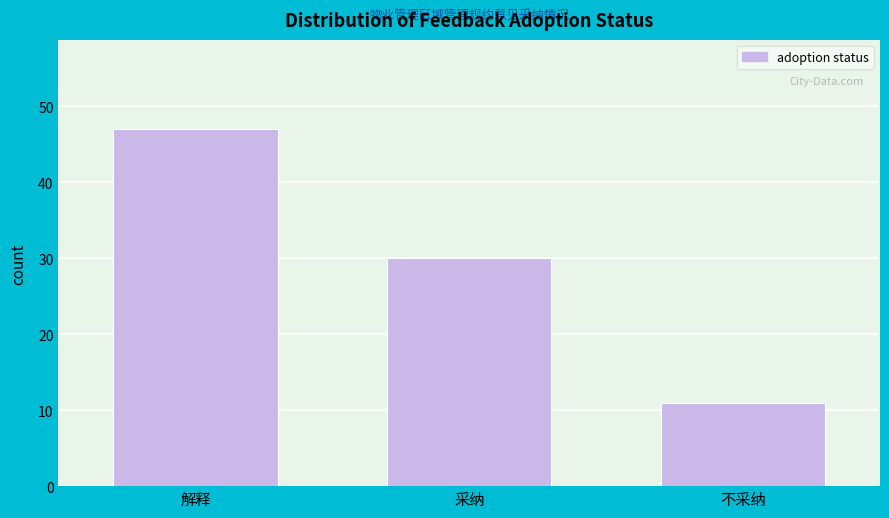

Reading left to right, list all the values displayed in this chart.

解释=47	采纳=30	不采纳=11